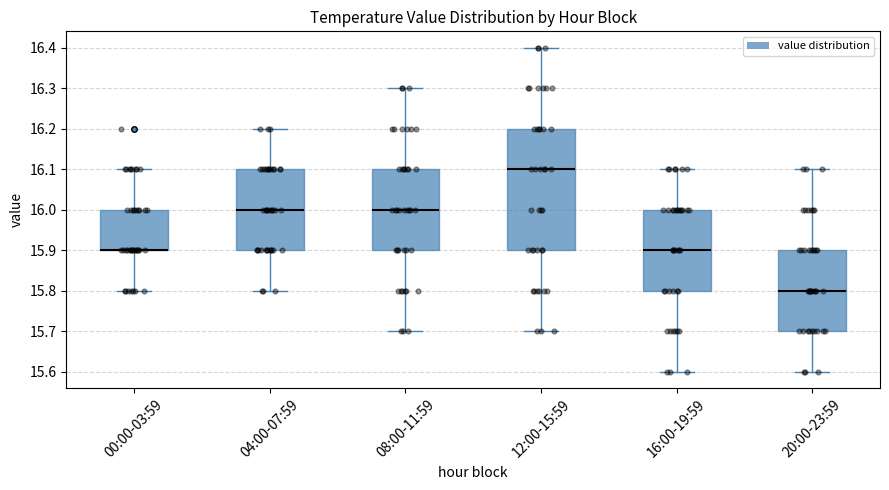

Which box is the tallest, from its lower edge to its upper edge?

12:00-15:59